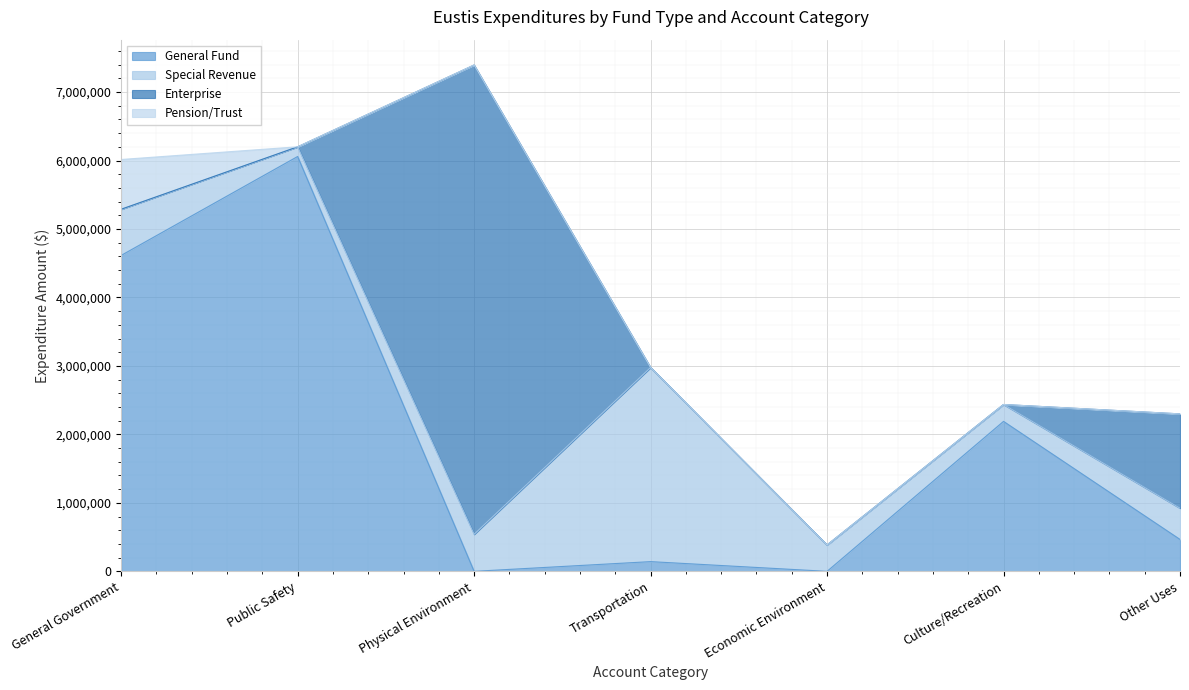

What position from the left is Other Uses?

7